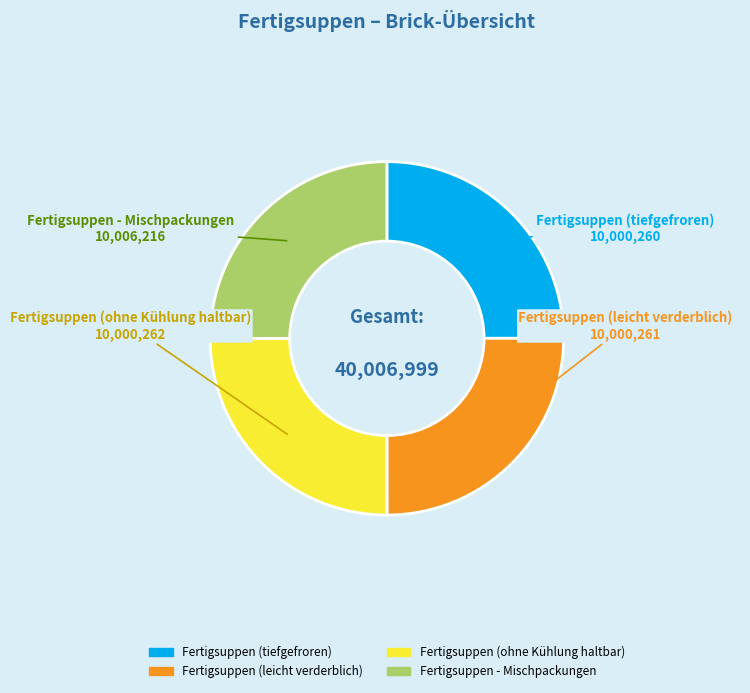

Is it true that Fertigsuppen (leicht verderblich) is 25% of the pie?

True